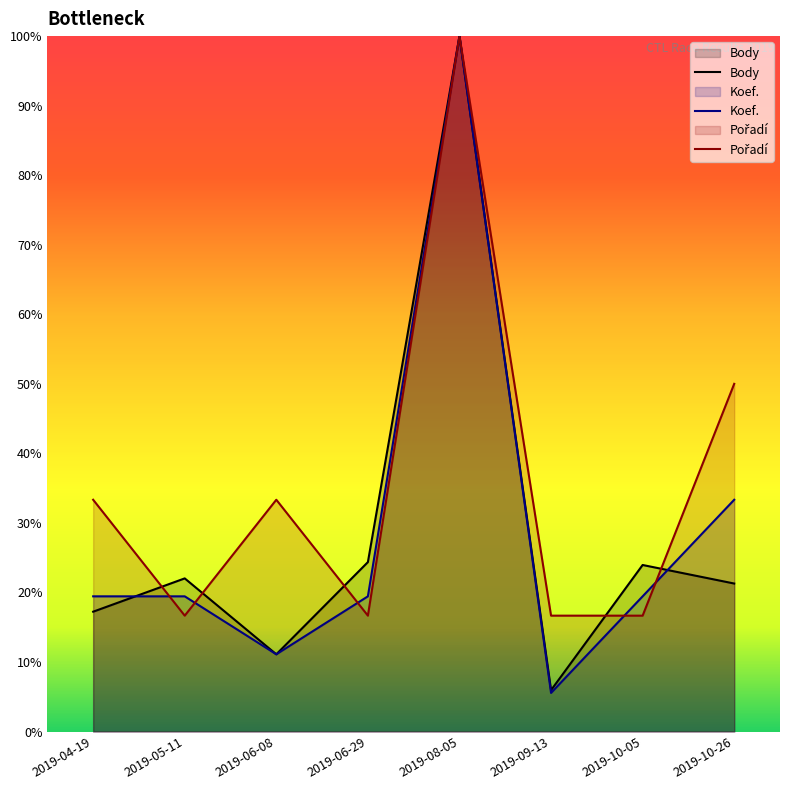

Reading left to right, list all the values displayed in this chart.

Body: 17.2	22.0	11.1	24.4	100.0	6.0	24.0	21.3
Koef.: 19.4	19.4	11.1	19.4	100.0	5.6	19.4	33.3
Pořadí: 33.3	16.7	33.3	16.7	100.0	16.7	16.7	50.0